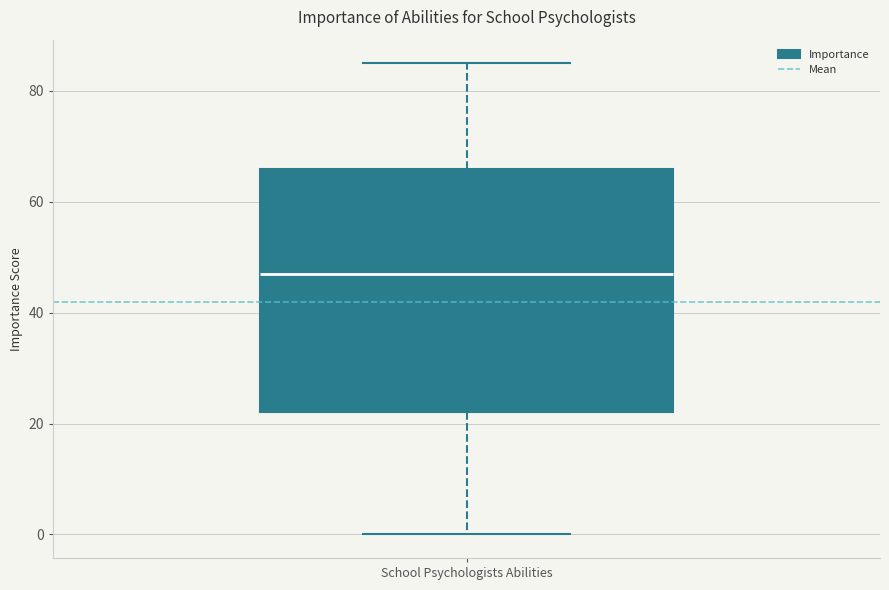

Where is the upper edge of the box for School Psychologists Abilities on the y-axis? The values are not printed on the chart, so give them approximately, as read against the axis.

66